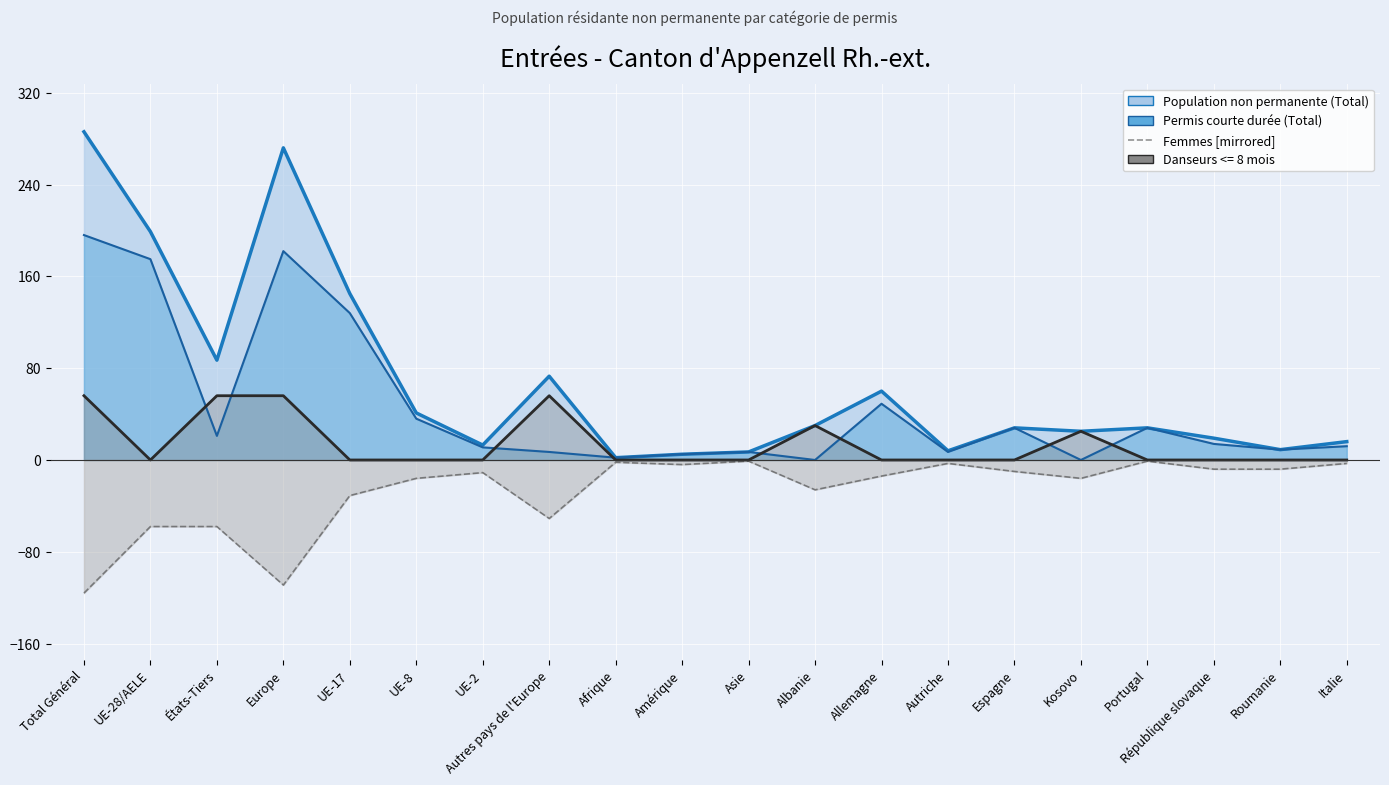

What is the value of the Population non permanente (Femmes) [mirrored] point at the 9th from the left?

-2